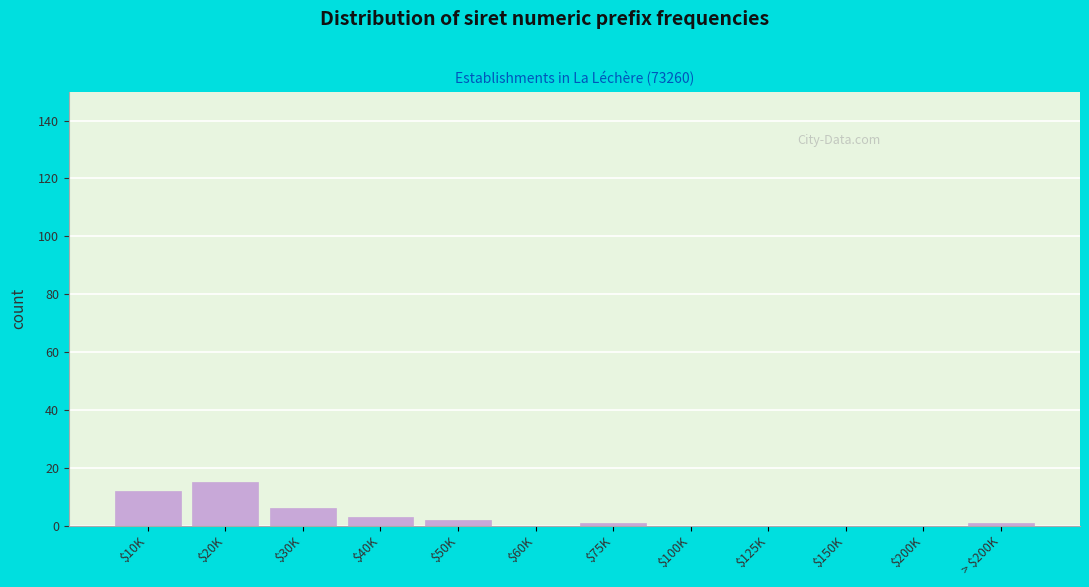

Is it true that the value at $10K is 12?

True